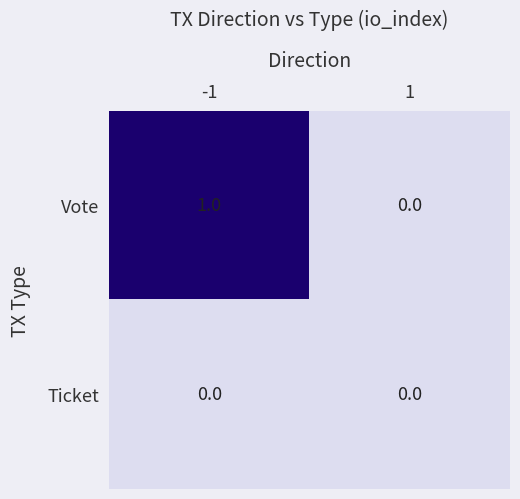

Reading left to right, extract all data points from this chart.

Vote: 1	0
Ticket: 0	0